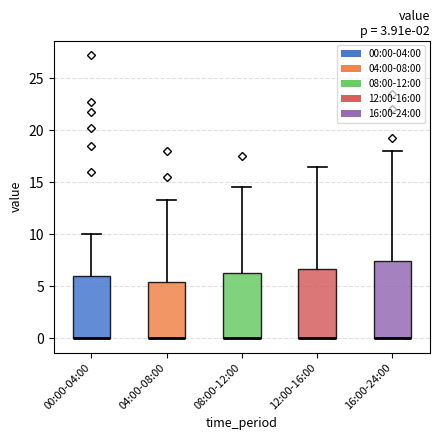

Reading left to right, read every box against the y-axis: the position of its median line, the range the box covers, and the ends of its whiskers. The values are not printed on the chart, so give them approximately, as read against the axis.

00:00-04:00: median 0.0 (drawn on the box's lower edge), box 0.0 to 6.0, whiskers 0.0 to 10.0
04:00-08:00: median 0.0 (drawn on the box's lower edge), box 0.0 to 5.5, whiskers 0.0 to 13.5
08:00-12:00: median 0.0 (drawn on the box's lower edge), box 0.0 to 6.5, whiskers 0.0 to 14.5
12:00-16:00: median 0.0 (drawn on the box's lower edge), box 0.0 to 6.5, whiskers 0.0 to 16.5
16:00-24:00: median 0.0 (drawn on the box's lower edge), box 0.0 to 7.5, whiskers 0.0 to 18.0